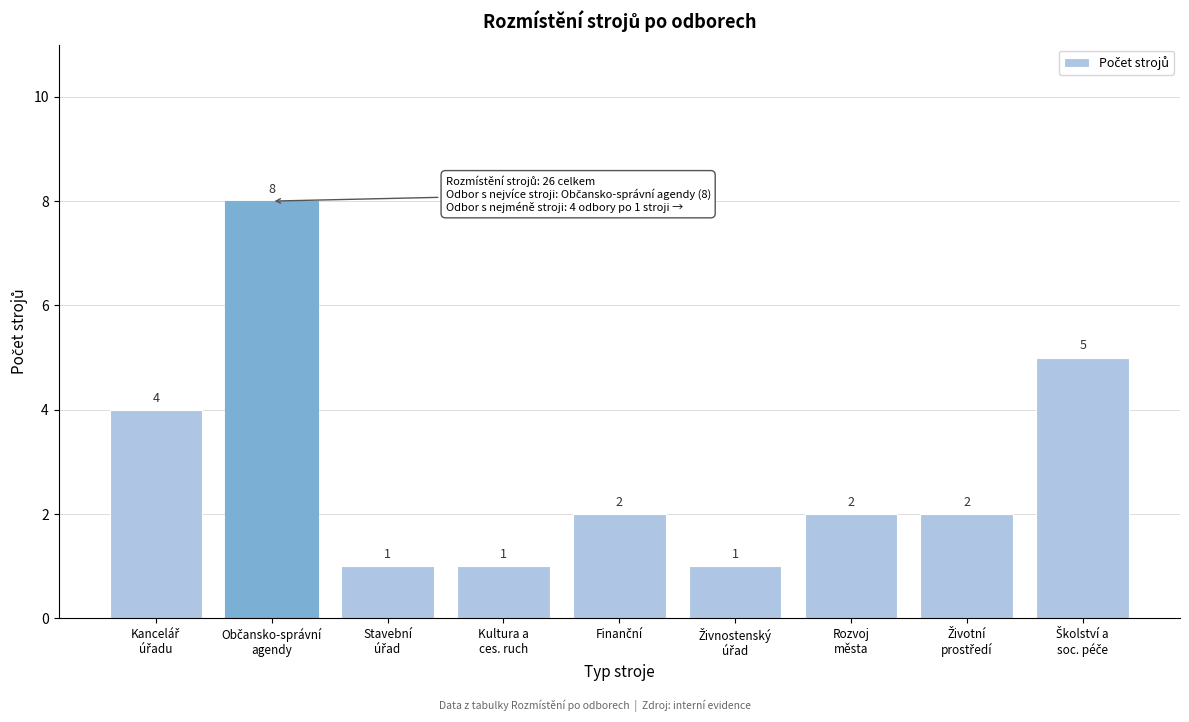

Reading left to right, extract all data points from this chart.

4	8	1	1	2	1	2	2	5